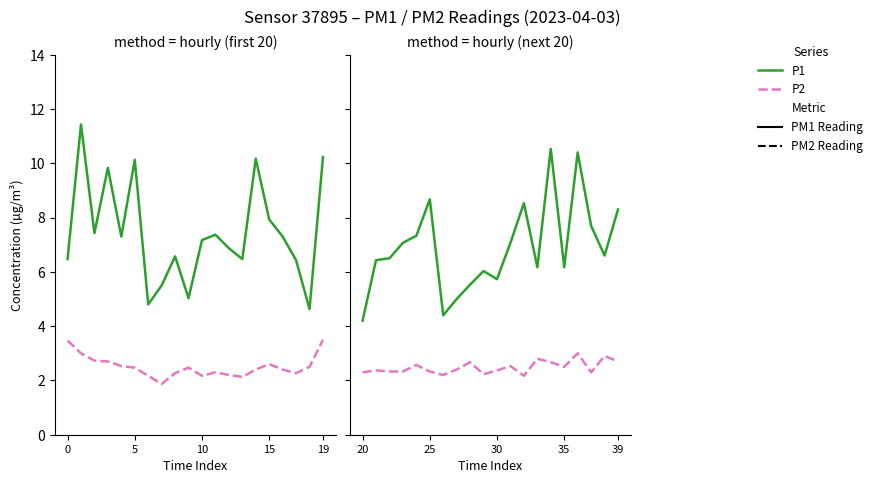

Between 13 and 5, which is larger?

5